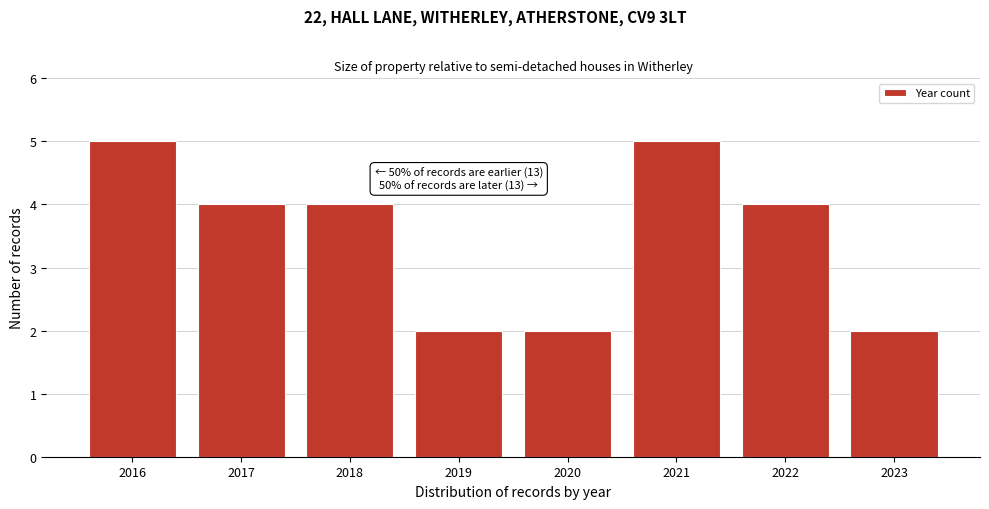

Reading right to left, extract all data points from this chart.

2	4	5	2	2	4	4	5